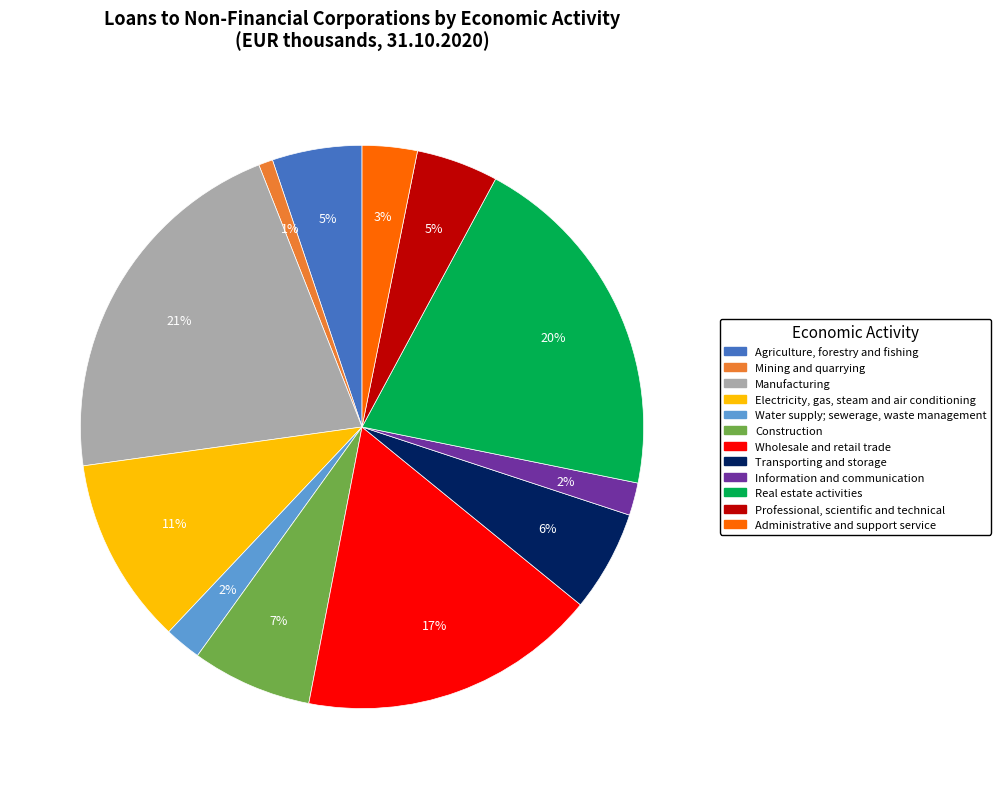

Which has a higher value, Information and communication or Agriculture, forestry and fishing?

Agriculture, forestry and fishing